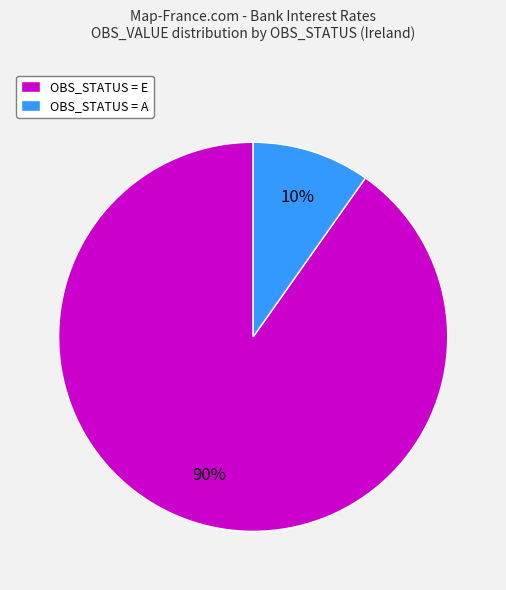

What is the smallest slice in the pie chart?

OBS_STATUS = A